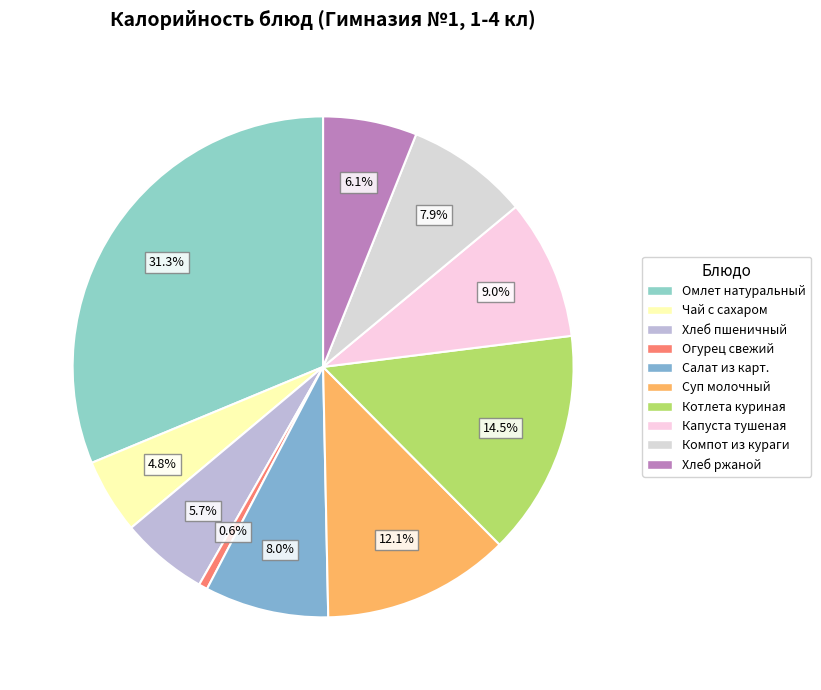

Does Хлеб пшеничный account for over 50% of the chart?

No